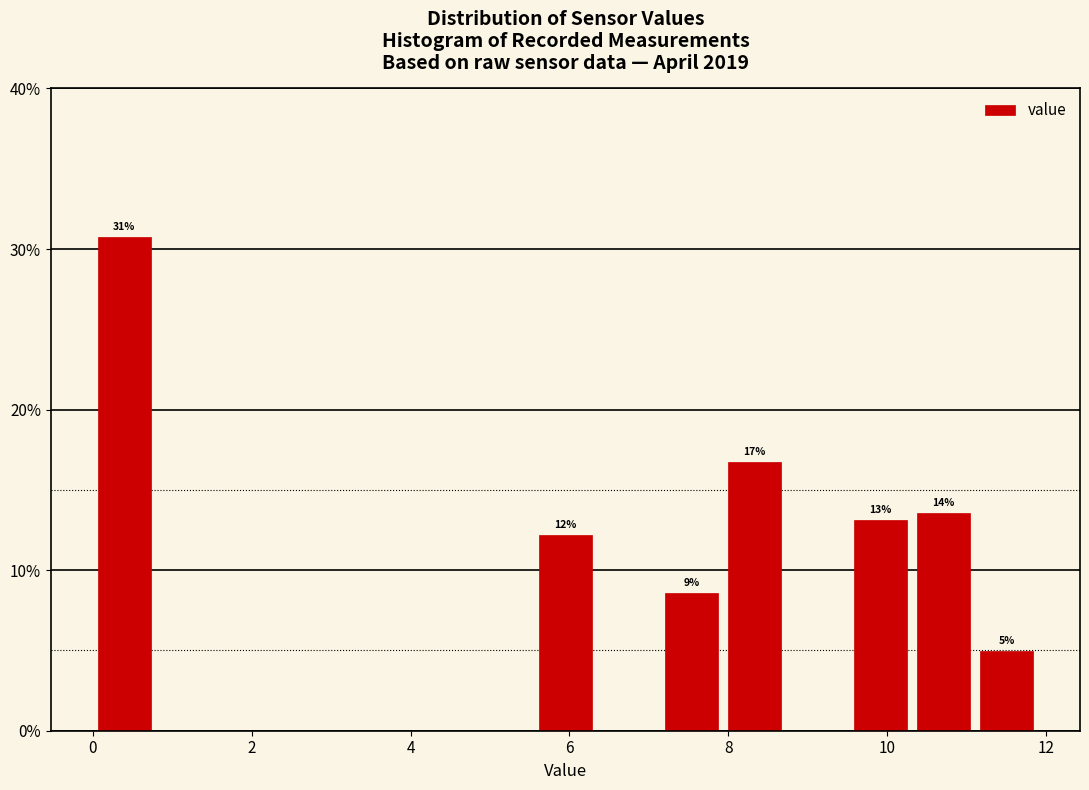

Around what value on the x-axis is the tallest bar? Give the approximate position of its centre, as read against the axis.

0.4